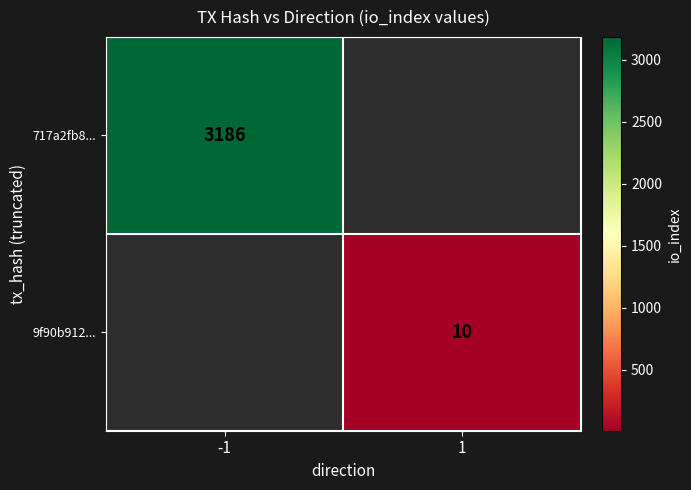

How many categories are shown in the chart?

2